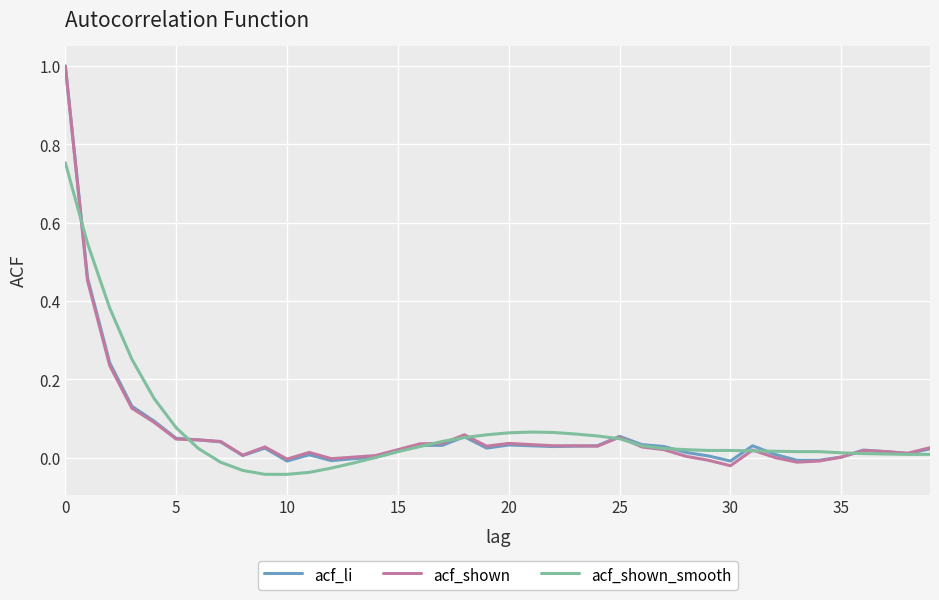

What are all the series names shown in the legend?

acf_li, acf_shown, acf_shown_smooth